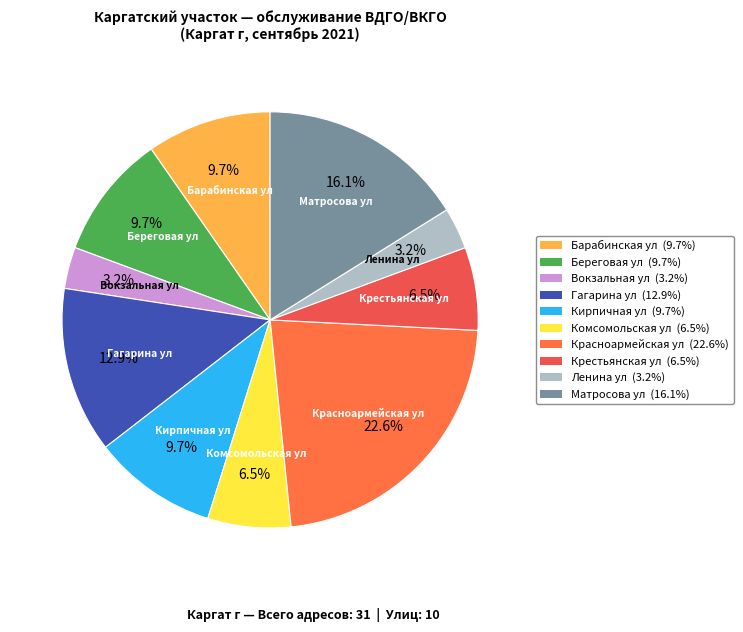

Is it true that Матросова ул is 16% of the pie?

True